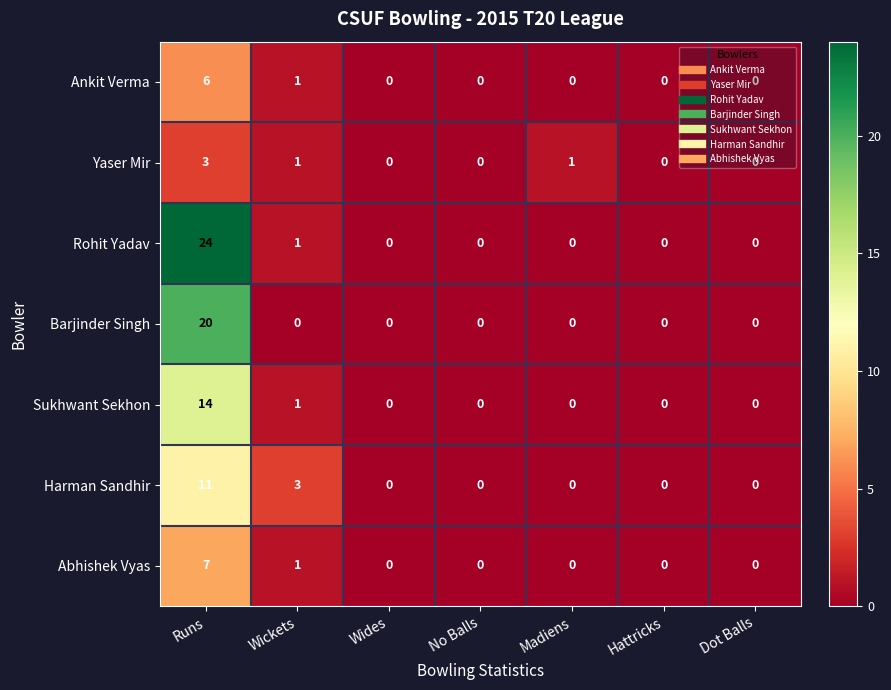

What is the maximum value for Barjinder Singh?

20